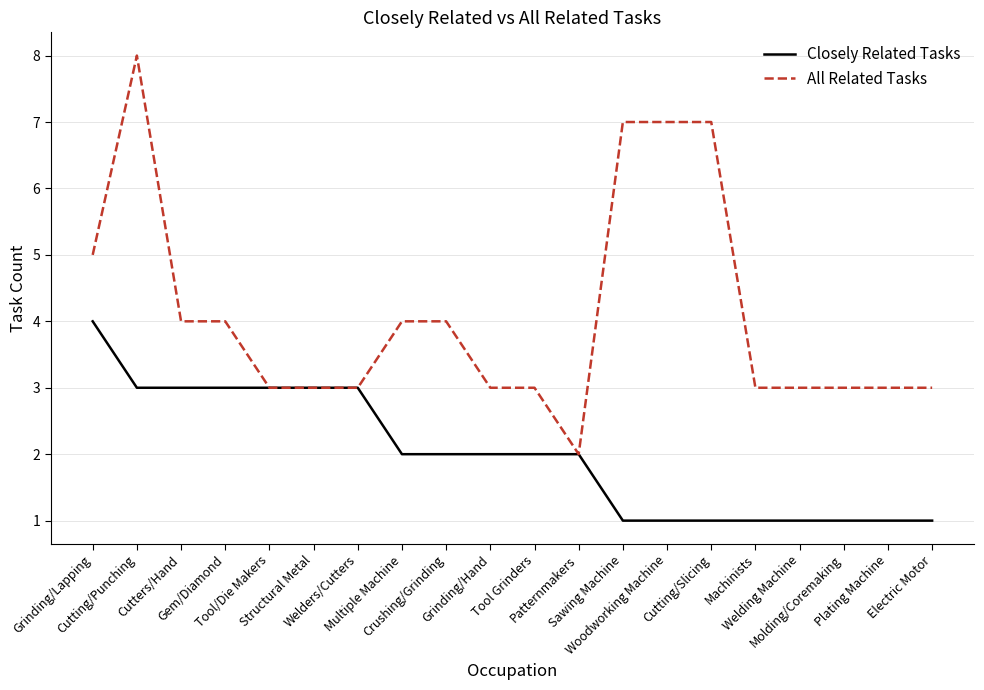

At which category is the sum across all series the highest?

Cutting/Punching